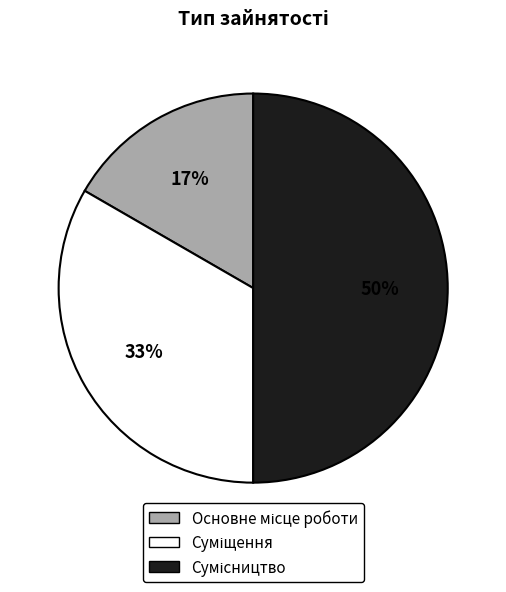

To the nearest percent, what is the average slice percentage?

33%